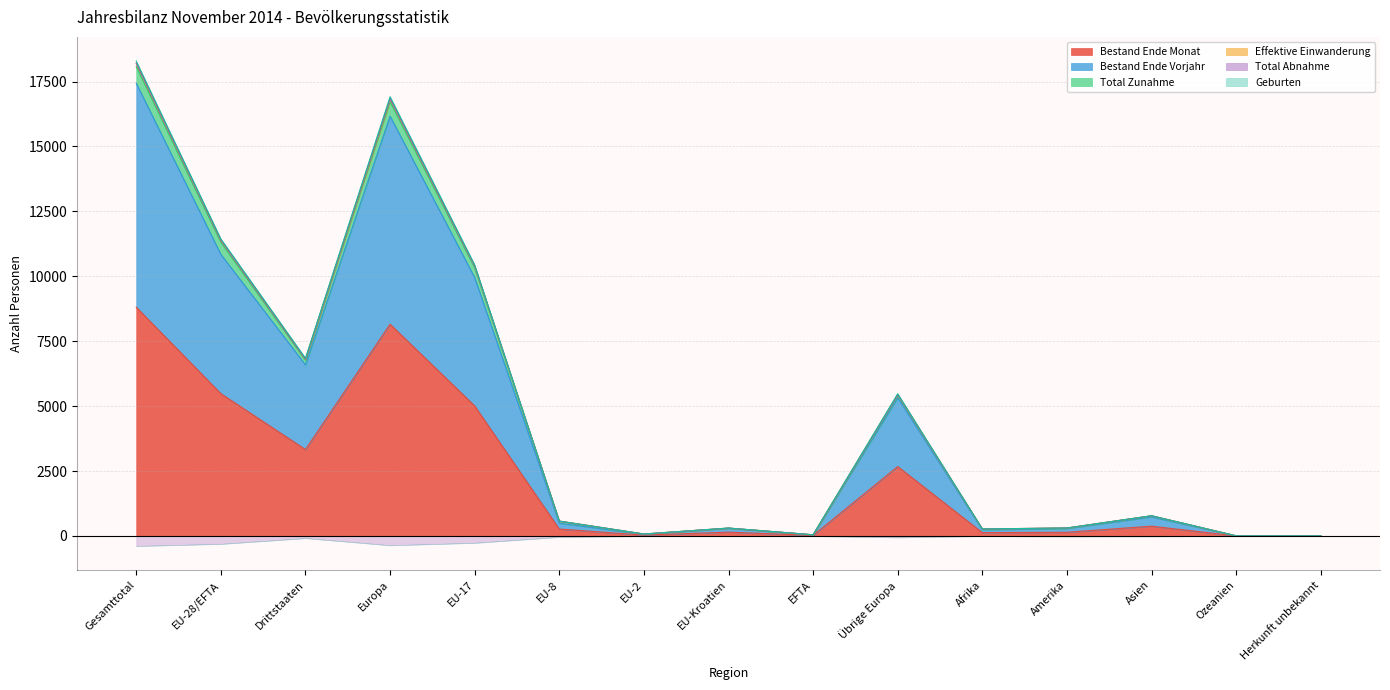

True or false: Bestand Ende Vorjahr and Effektive Einwanderung intersect in this chart.

False